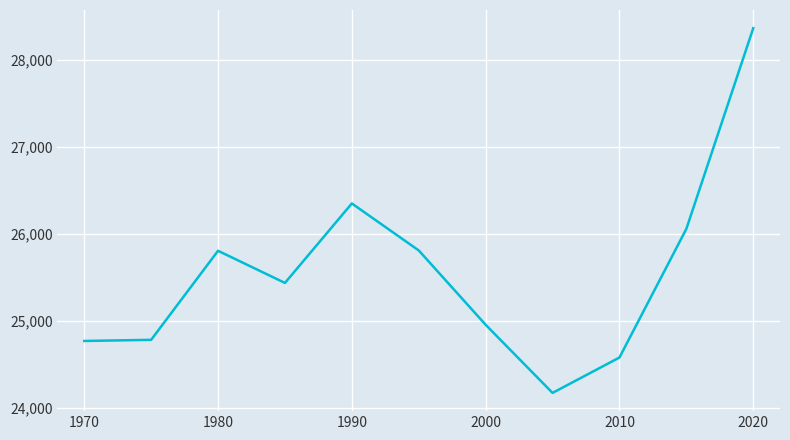

What is the maximum value shown in the chart?

28360